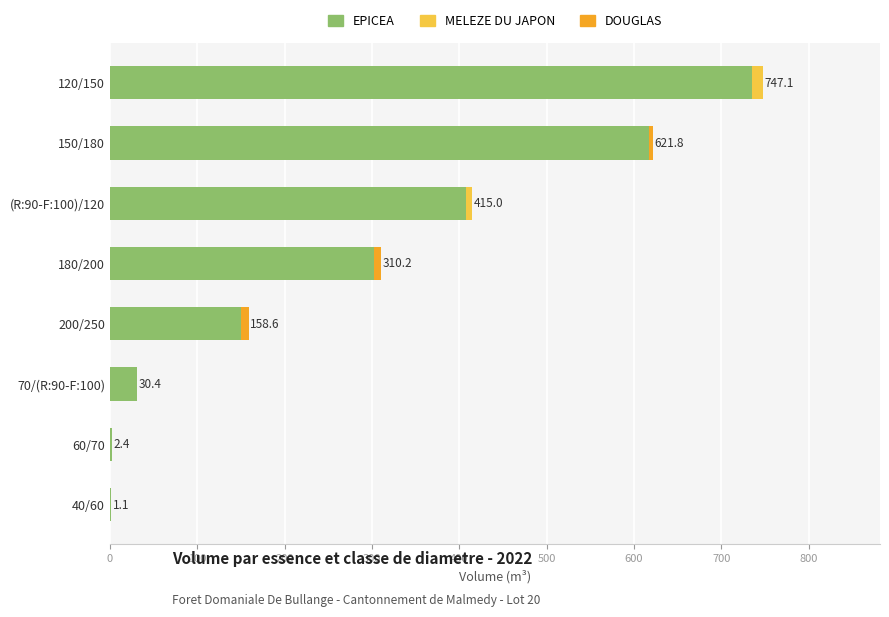

What is the sum of all EPICEA values?

2245.8